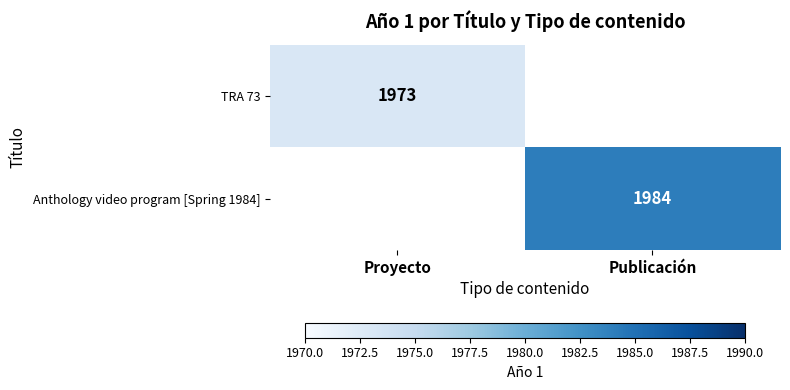

The TRA 73 series shows 841 at Proyecto. True or false?

False